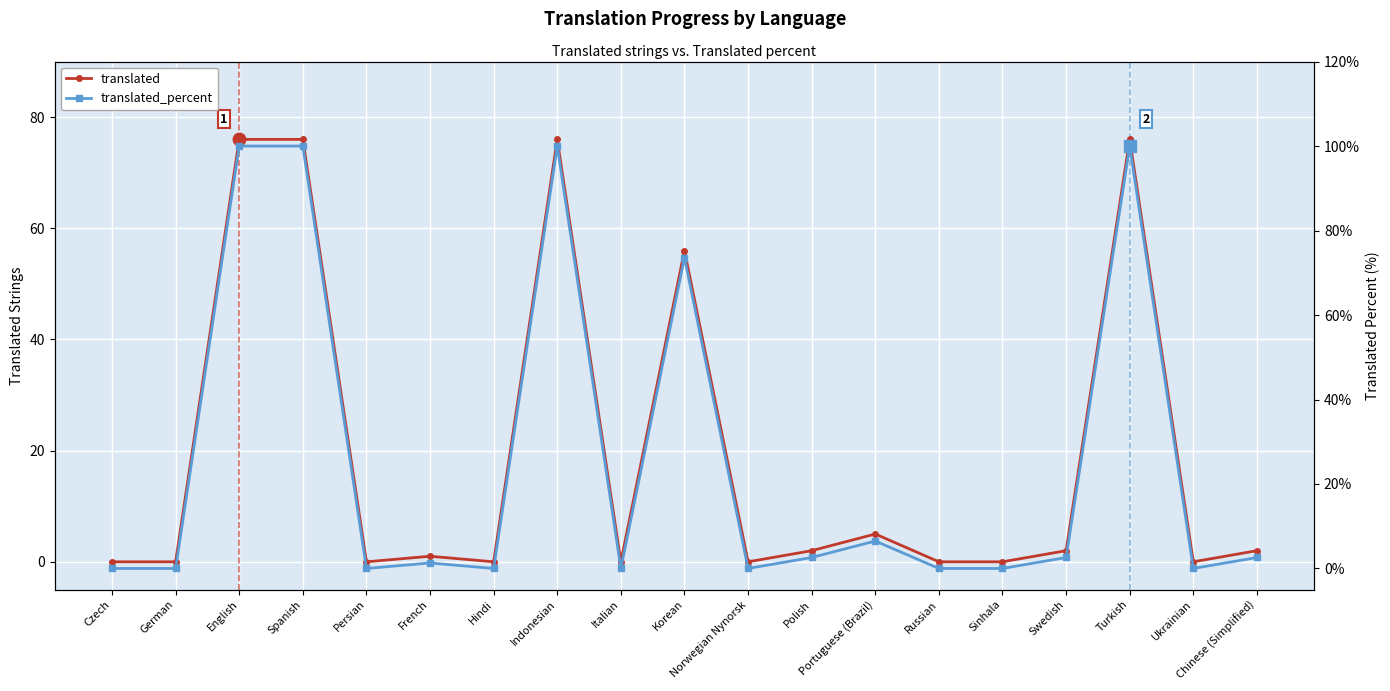

What is the average value of the translated series?

19.6